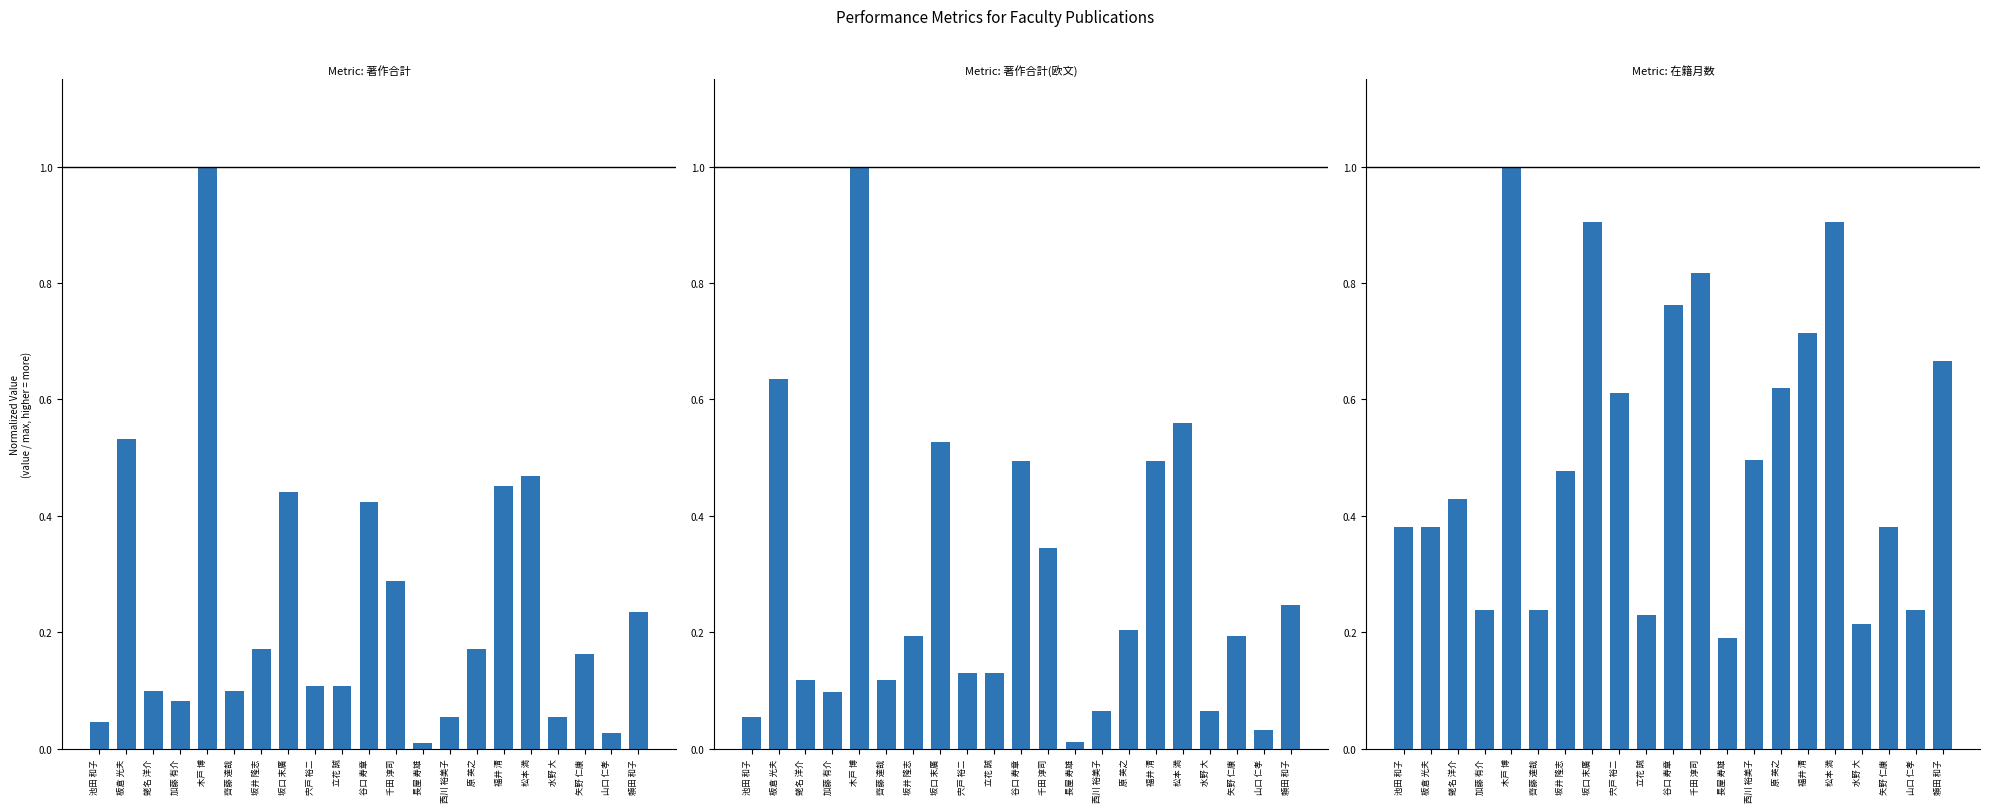

Rank the series by their maximum value, from lowest to highest.

著作合計, 著作合計(欧文), 在籍月数